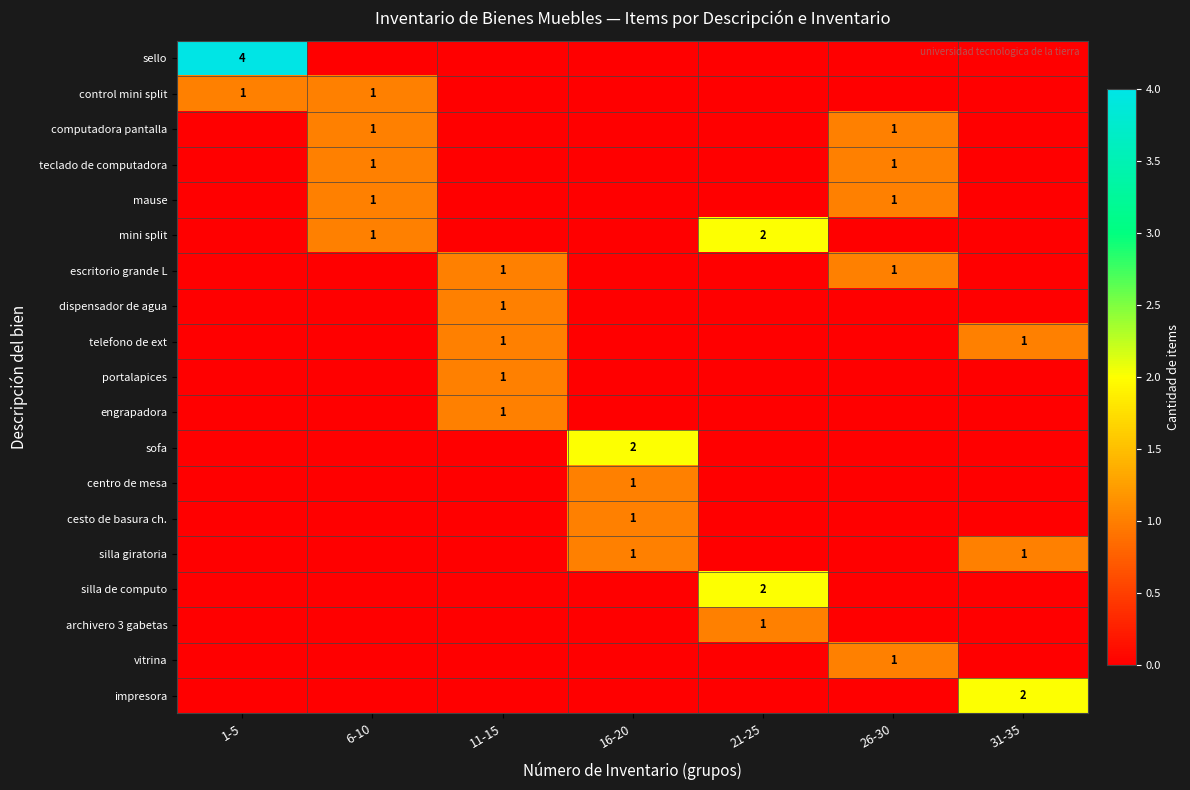

At how many categories does at least one series exceed 0?

7